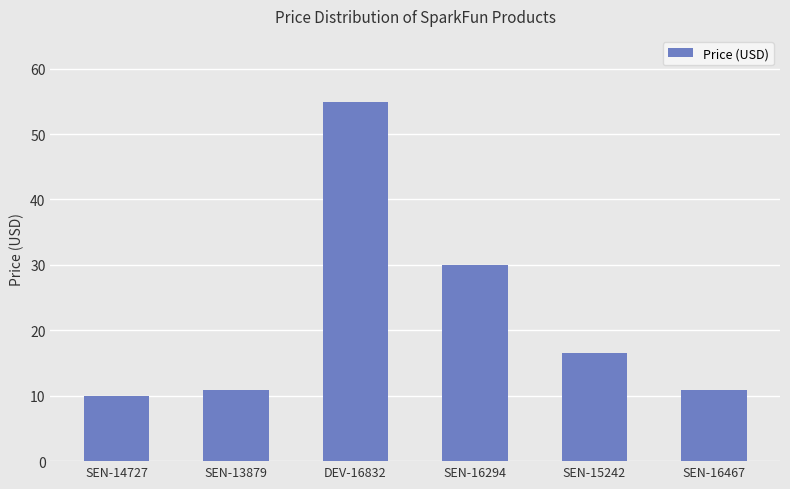

True or false: the data shows 16.5 at SEN-15242.

True